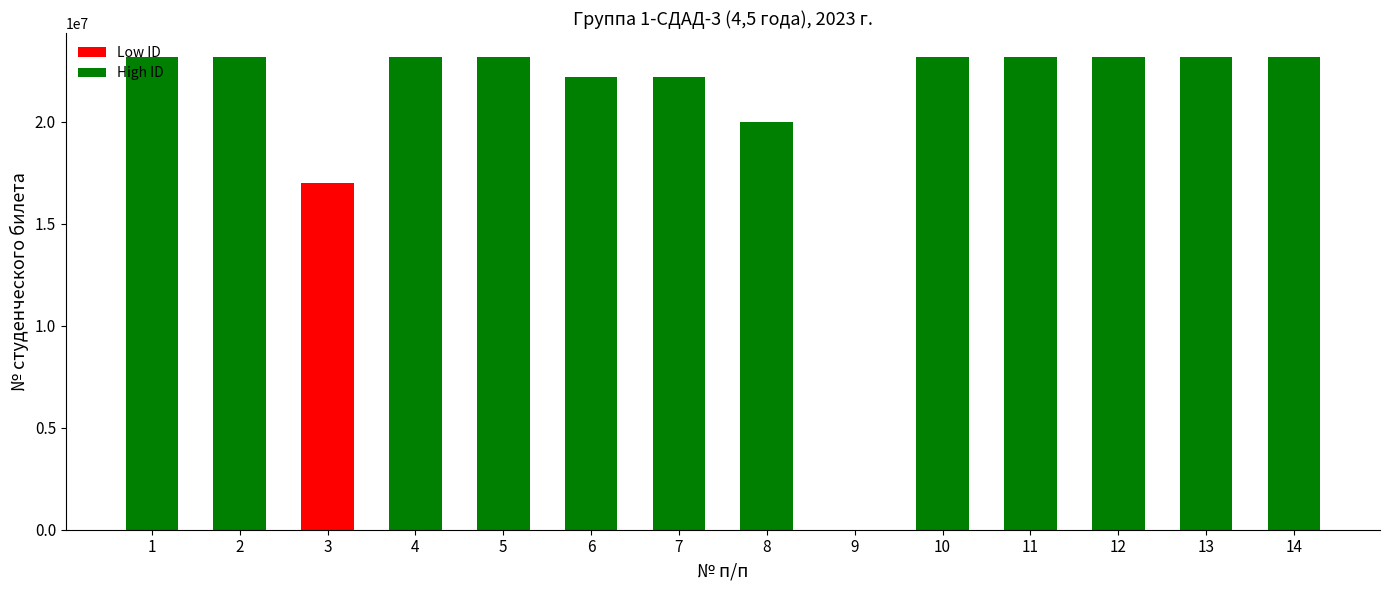

What is the change in value from 1 to 3?

-6197418